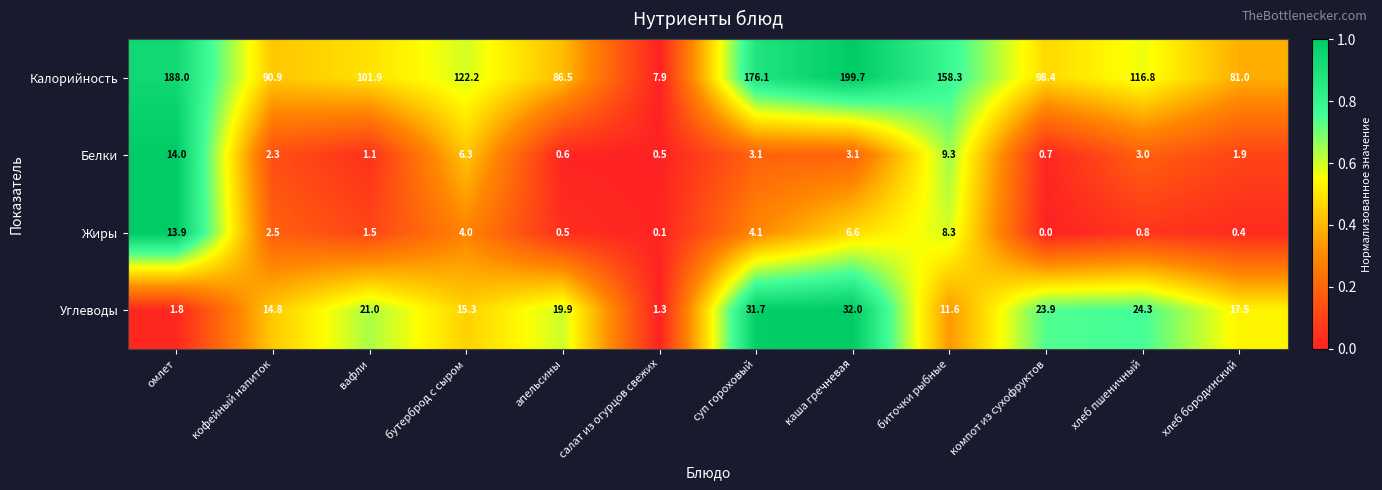

At which label does Калорийность reach its peak?

каша гречневая